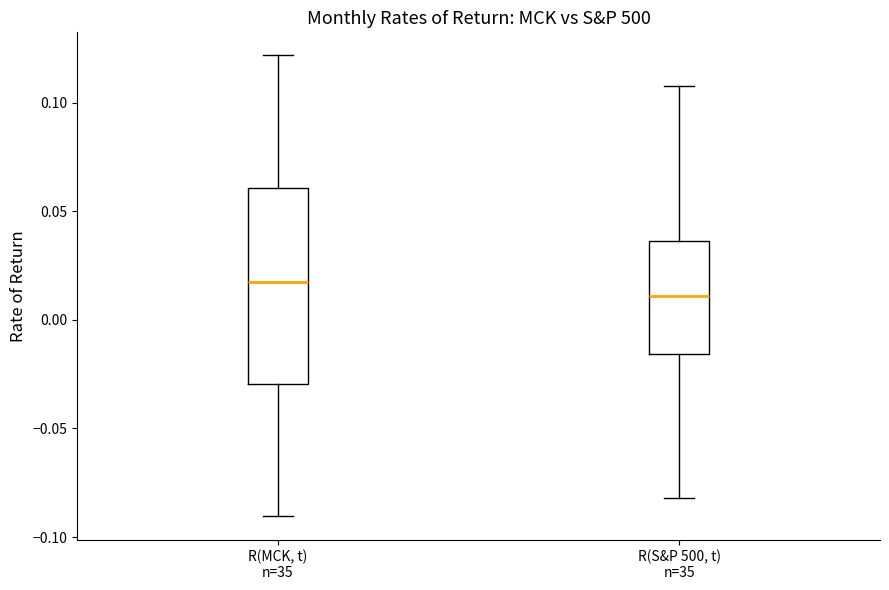

Reading left to right, read every box against the y-axis: the position of its median line, the range the box covers, and the ends of its whiskers. The values are not printed on the chart, so give them approximately, as read against the axis.

R(MCK, t) n=35: median 0.015, box -0.030 to 0.060, whiskers -0.090 to 0.120
R(S&P 500, t) n=35: median 0.010, box -0.015 to 0.035, whiskers -0.080 to 0.110